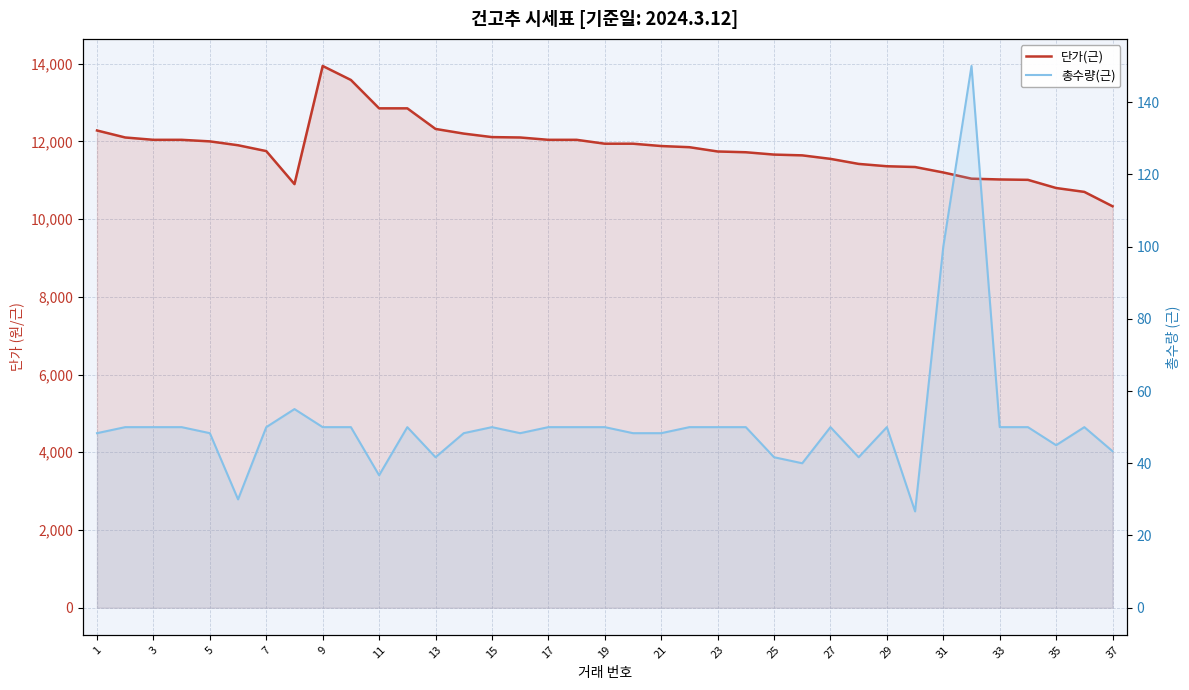

Which series has the largest total across all categories?

단가(근)